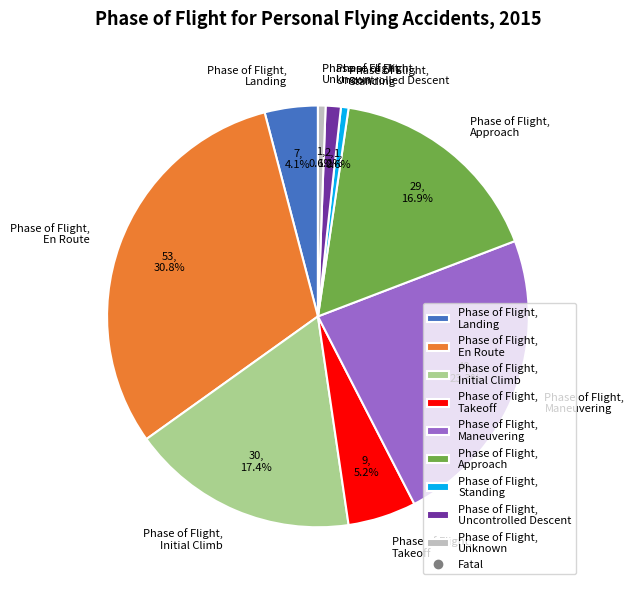

Is there any slice that represents more than half of the pie?

No